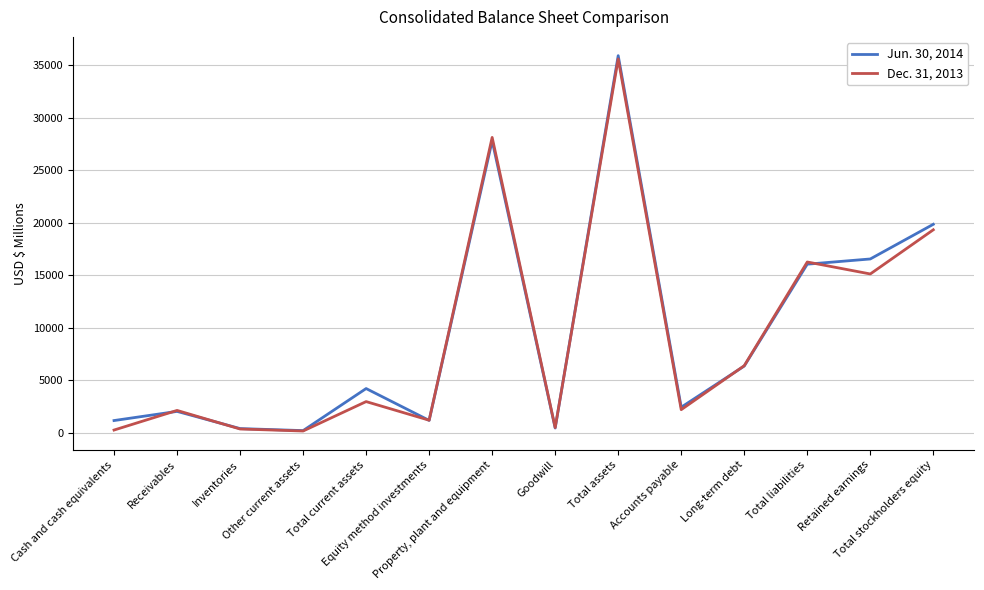

Rank the series by their average value, from highest to lowest.

Jun. 30, 2014, Dec. 31, 2013